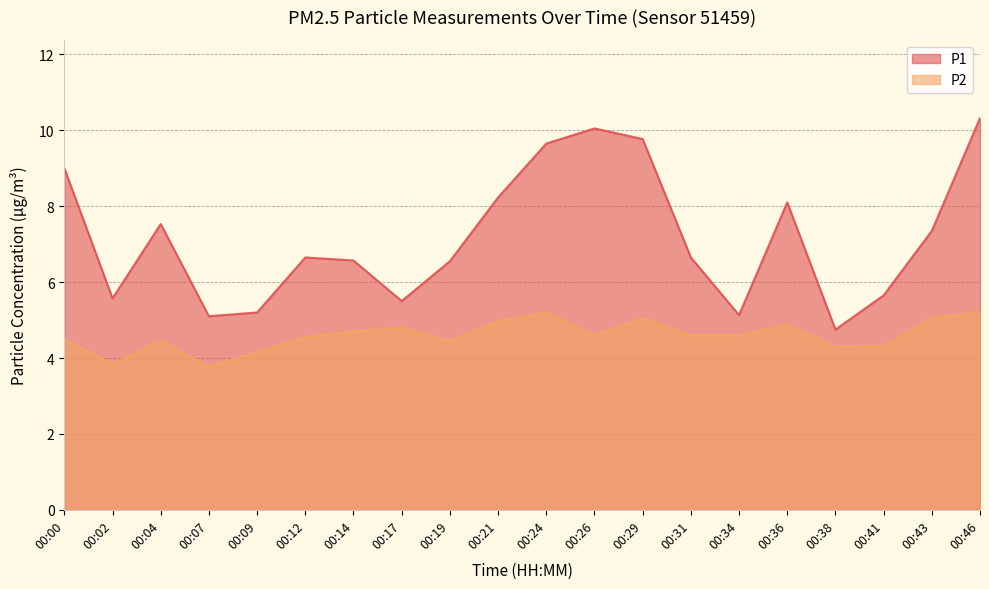

How many interior local peaks does the P1 series have?

4